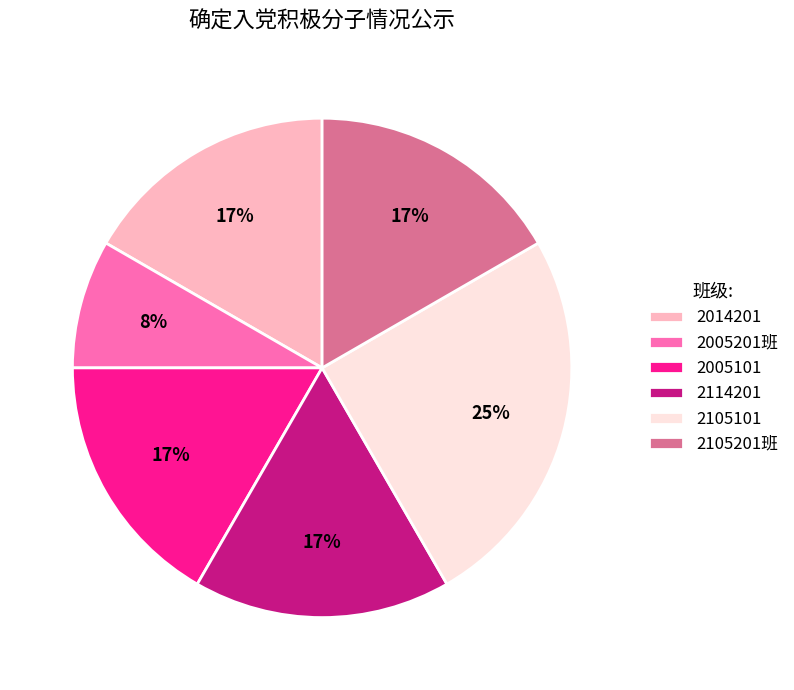

Count the number of slices in the pie.

6